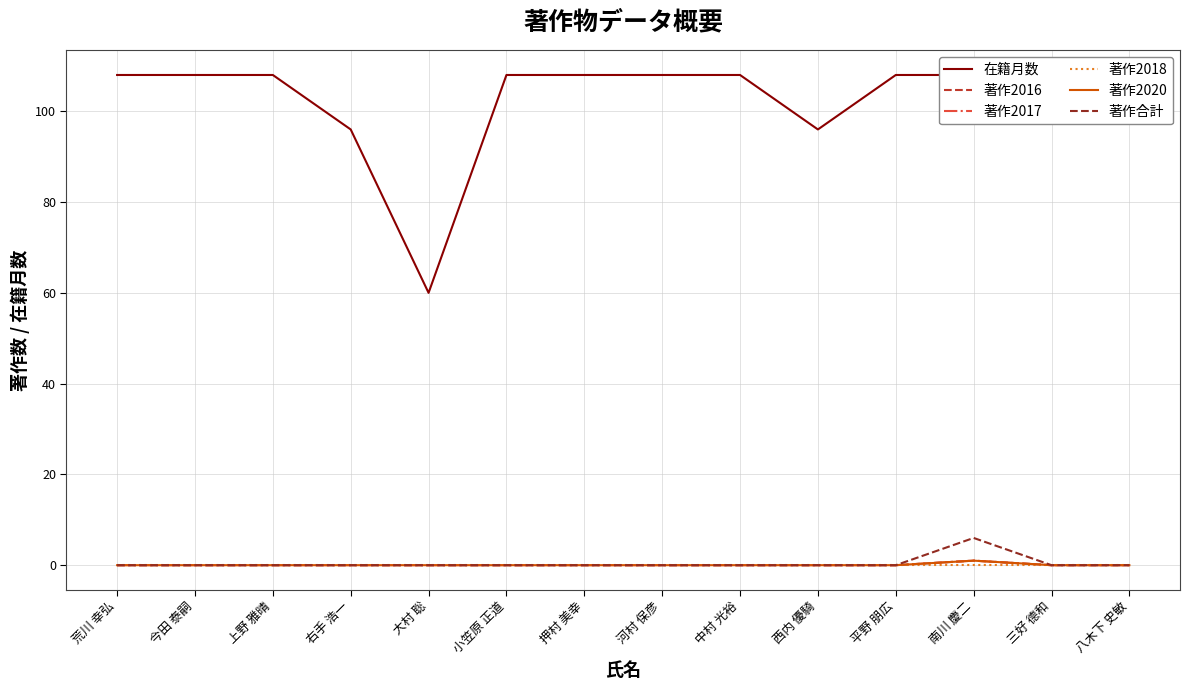

Is the value of 著作2017 at 平野 朋広 greater than the value of 著作合計 at 大村 聡?

No